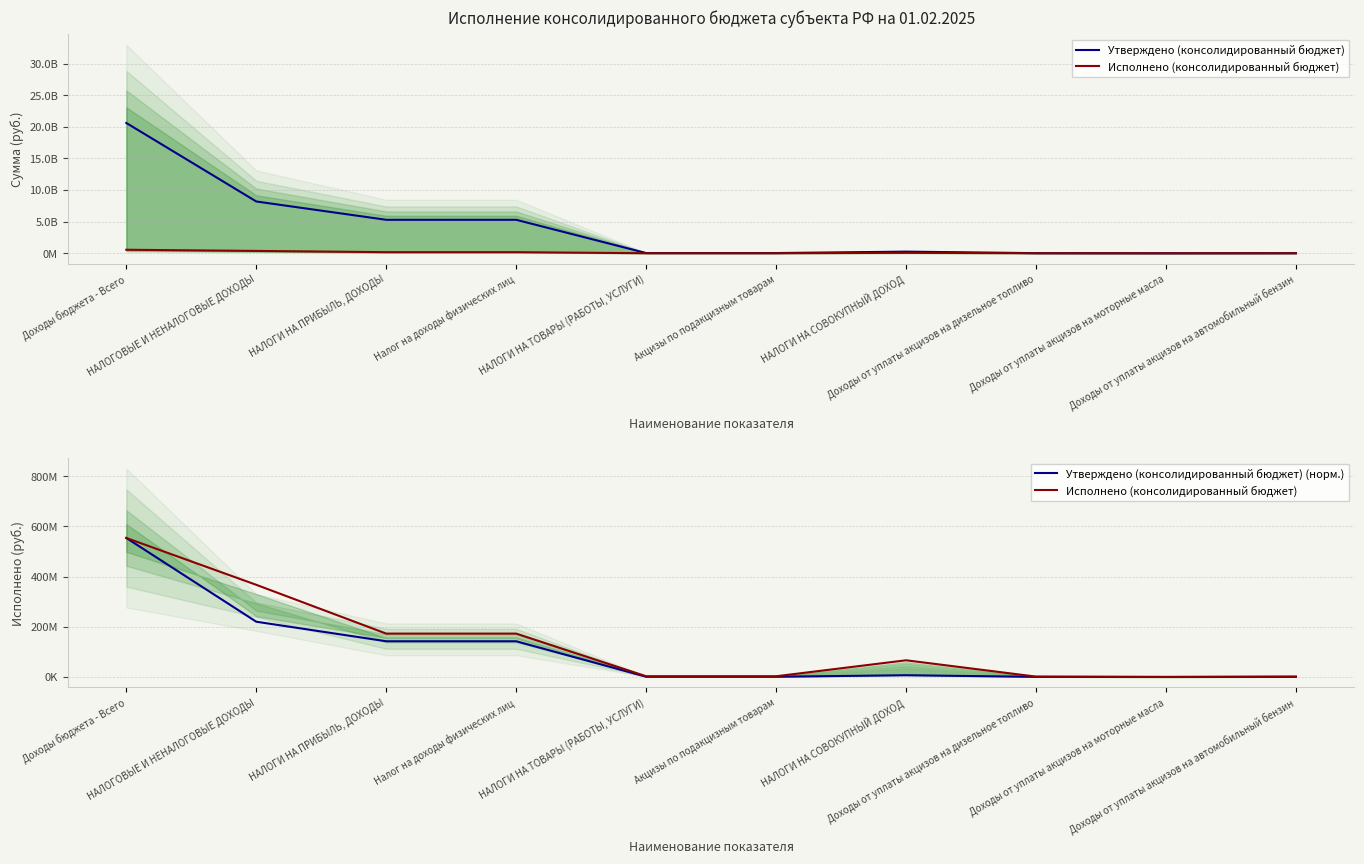

Where is the first local maximum for Утверждено (консолидированный бюджет)?

НАЛОГИ НА СОВОКУПНЫЙ ДОХОД